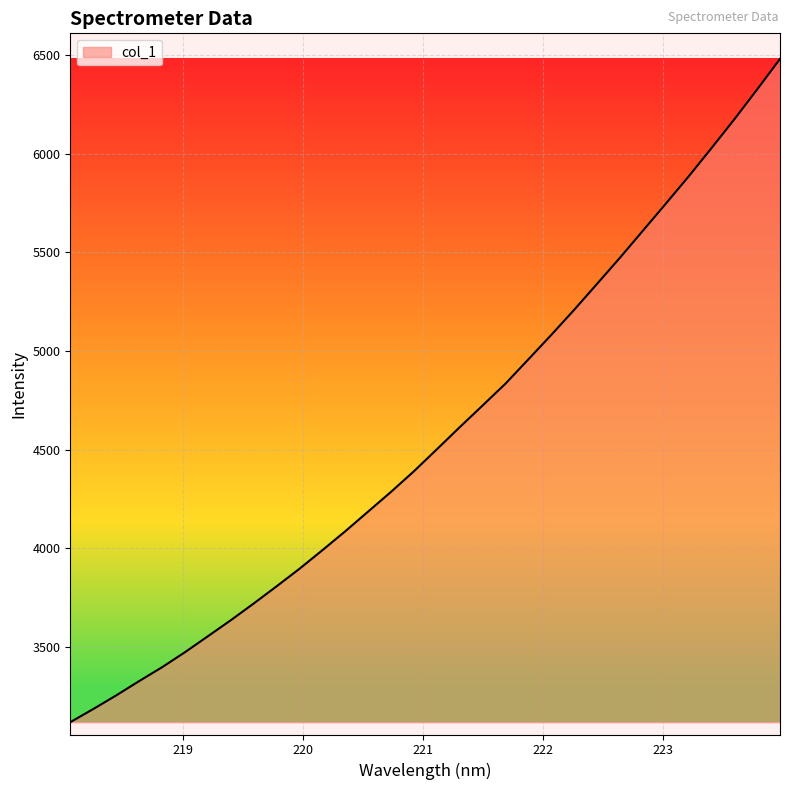

What is the smallest value displayed?

3118.8